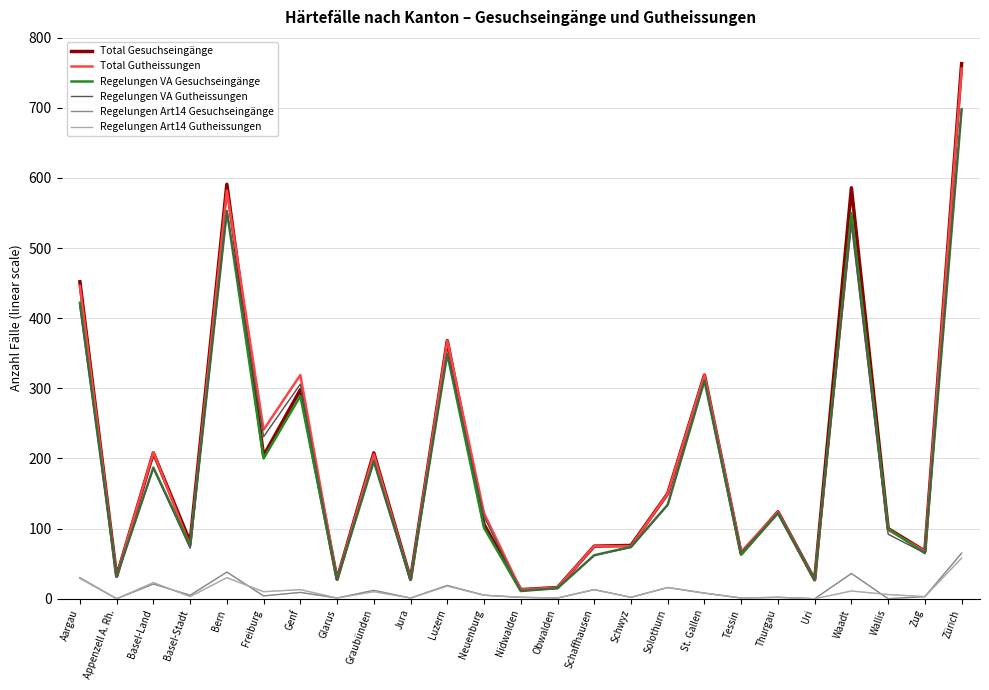

Between Neuenburg and Tessin, which series saw the biggest shift?

Total Gutheissungen